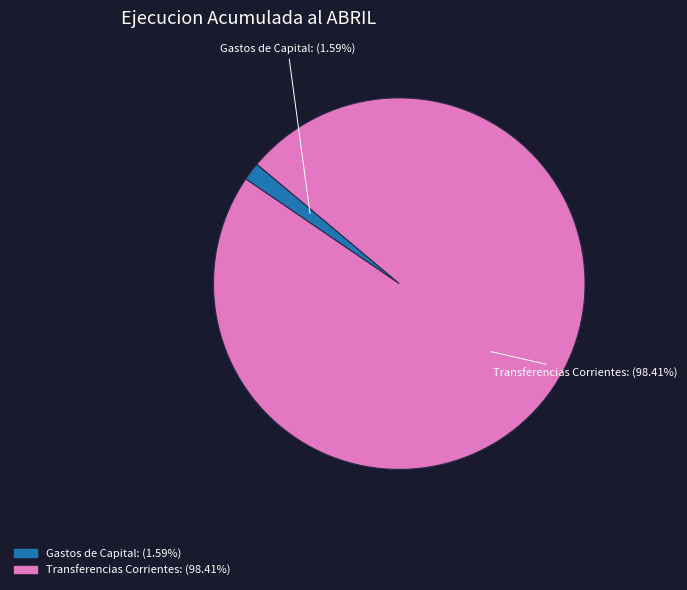

Is there a majority slice in this chart?

Yes